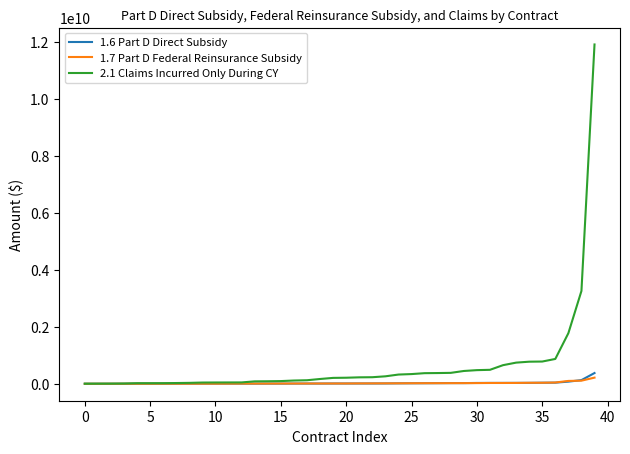

Which series has the largest range (max minus min)?

2.1 Claims Incurred Only During CY